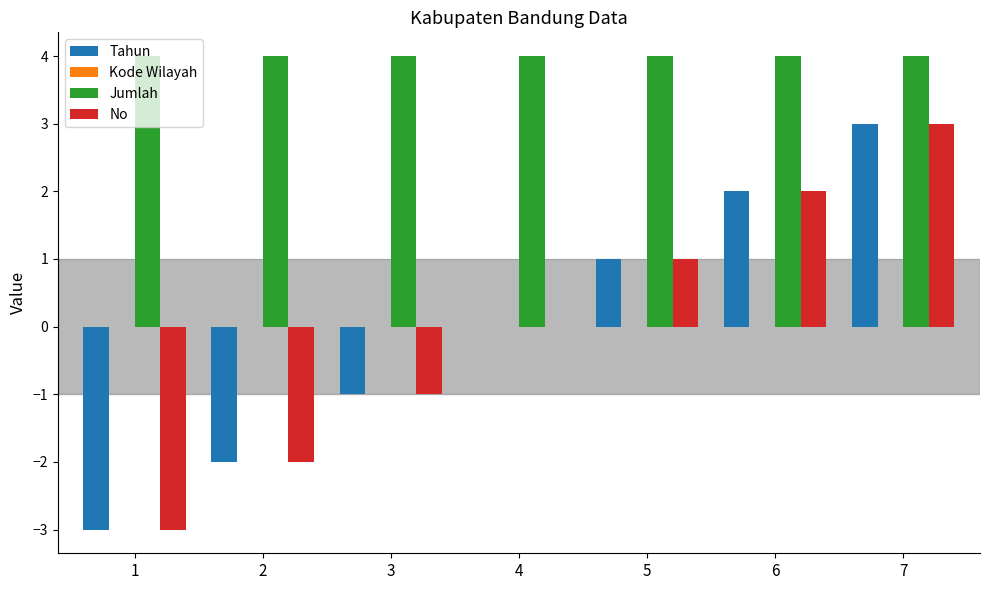

At which label does No reach its peak?

7